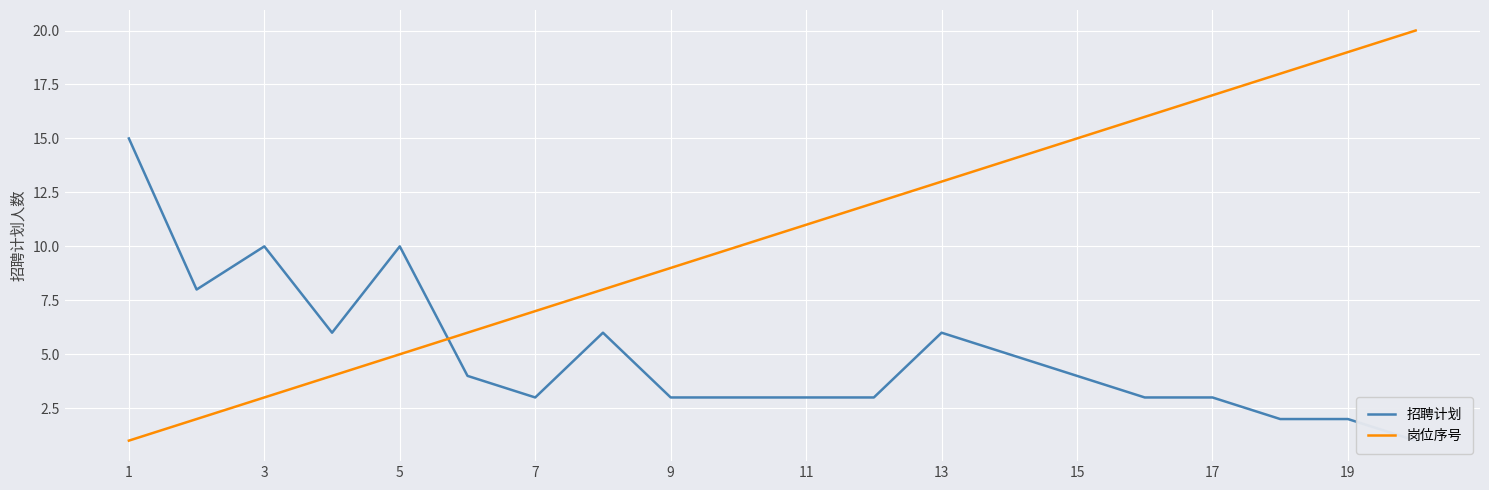

What is the highest value of the 岗位序号 series?

20